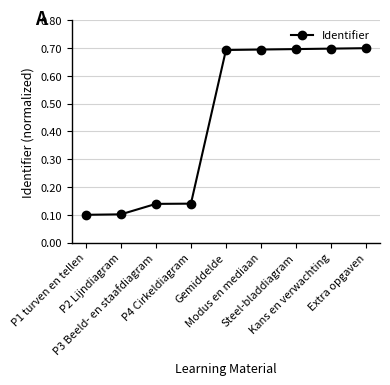

What is the difference between the maximum and minimum values?

0.6